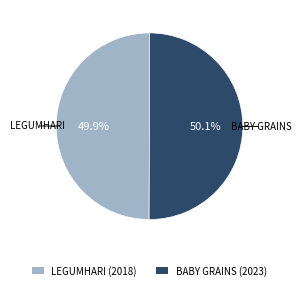

To the nearest percent, what is the combined percentage of BABY GRAINS (2023) and LEGUMHARI (2018)?

100%